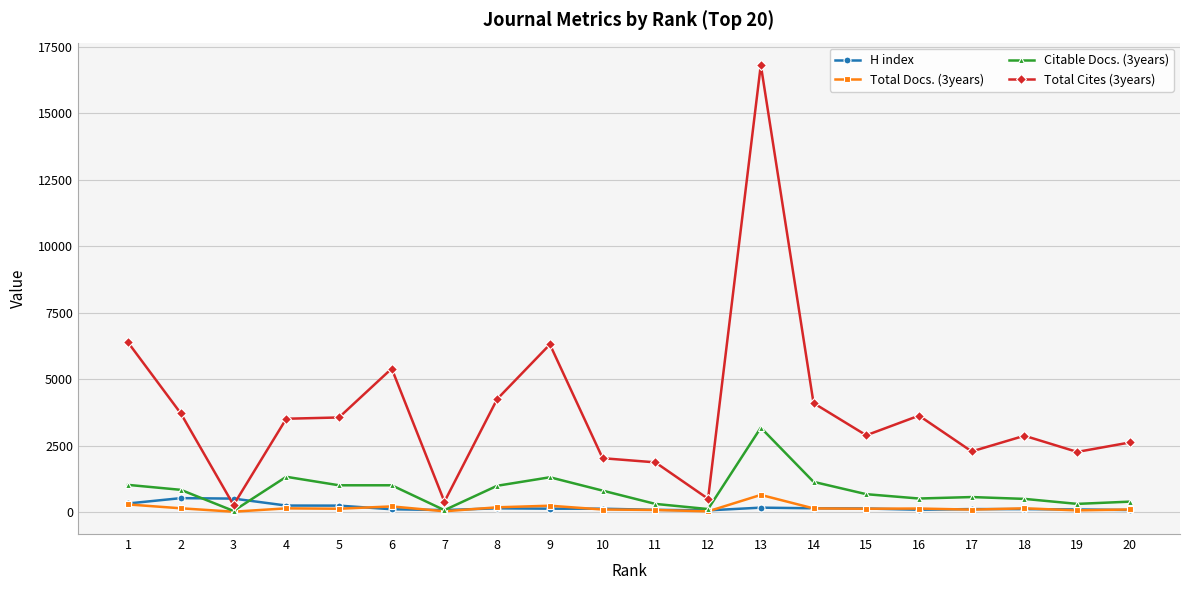

Which series ends up on top after the final intersection of H index and Total Cites (3years)?

Total Cites (3years)